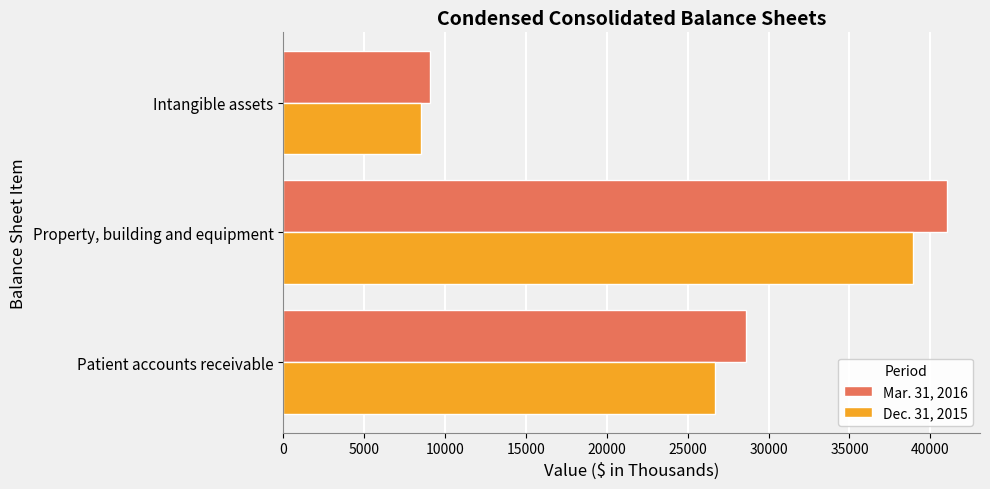

Is it true that Mar. 31, 2016 equals 41017 at Property, building and equipment?

True